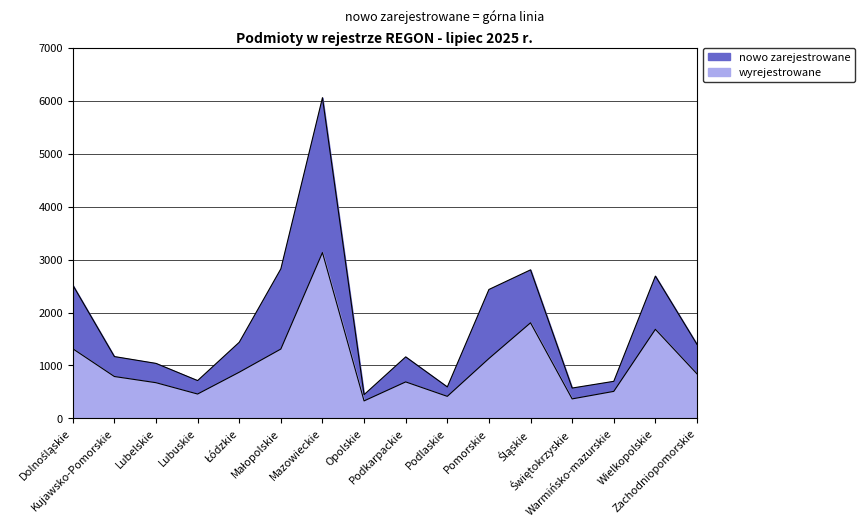

What is the highest value of the nowo zarejestrowane series?

6061